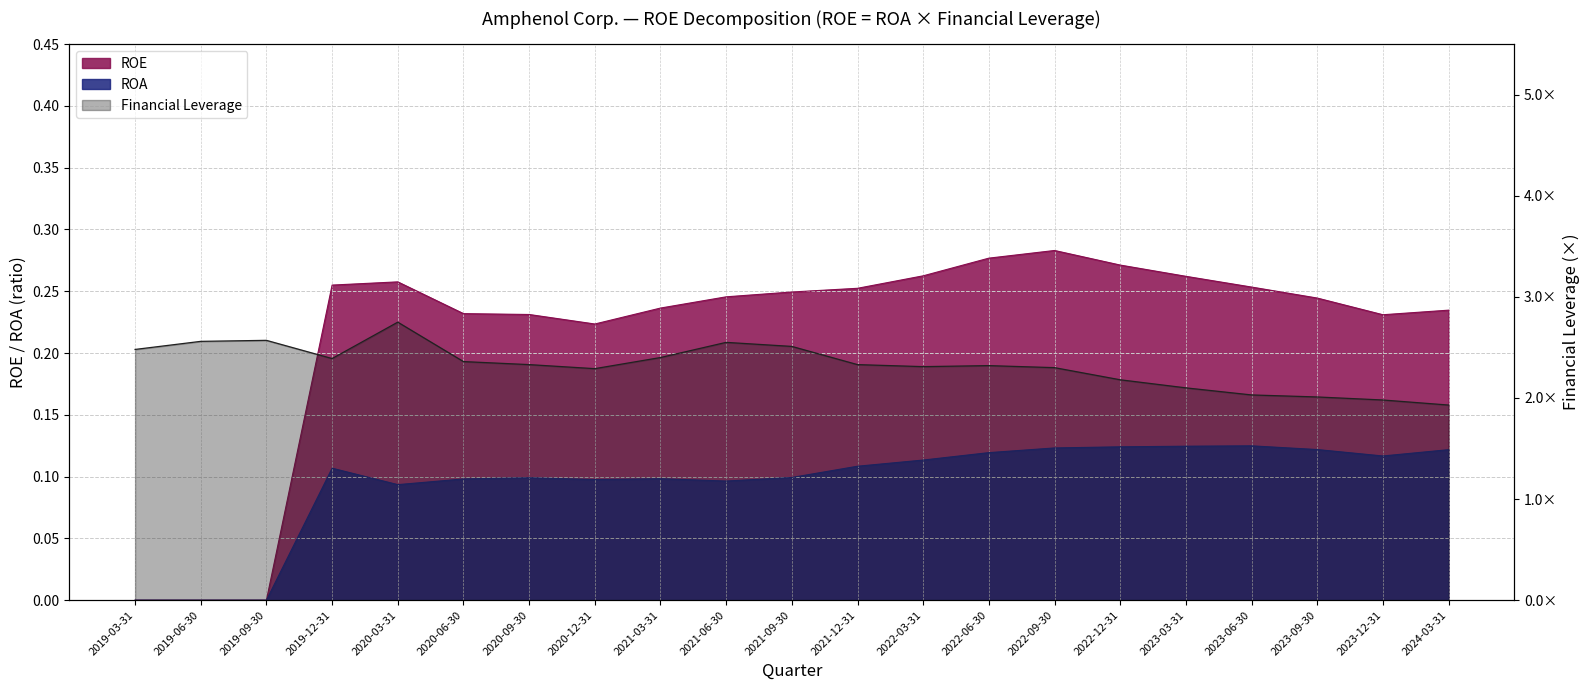

What is the total value across all series at 2022-03-31?

2.7